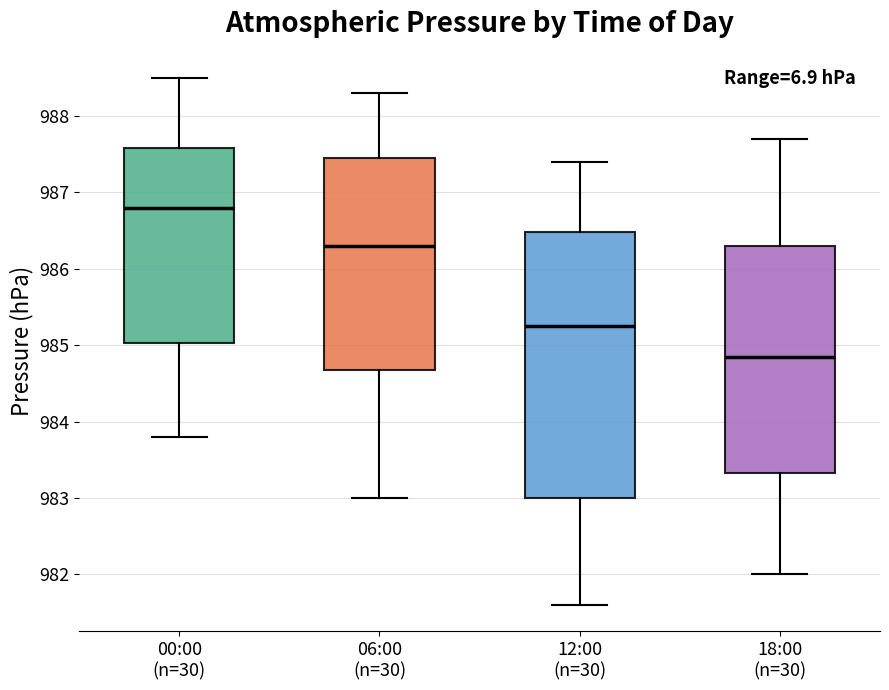

Reading left to right, transcribe this box plot: for each box, give where its median line is, the range the box spans, and where its two whiskers end, as read against the y-axis. The values are not printed on the chart, so give them approximately, as read against the axis.

00:00 (n=30): median 986.8, box 985.0 to 987.6, whiskers 983.8 to 988.5
06:00 (n=30): median 986.3, box 984.7 to 987.5, whiskers 983.0 to 988.3
12:00 (n=30): median 985.3, box 983.0 to 986.5, whiskers 981.6 to 987.4
18:00 (n=30): median 984.9, box 983.3 to 986.3, whiskers 982.0 to 987.7